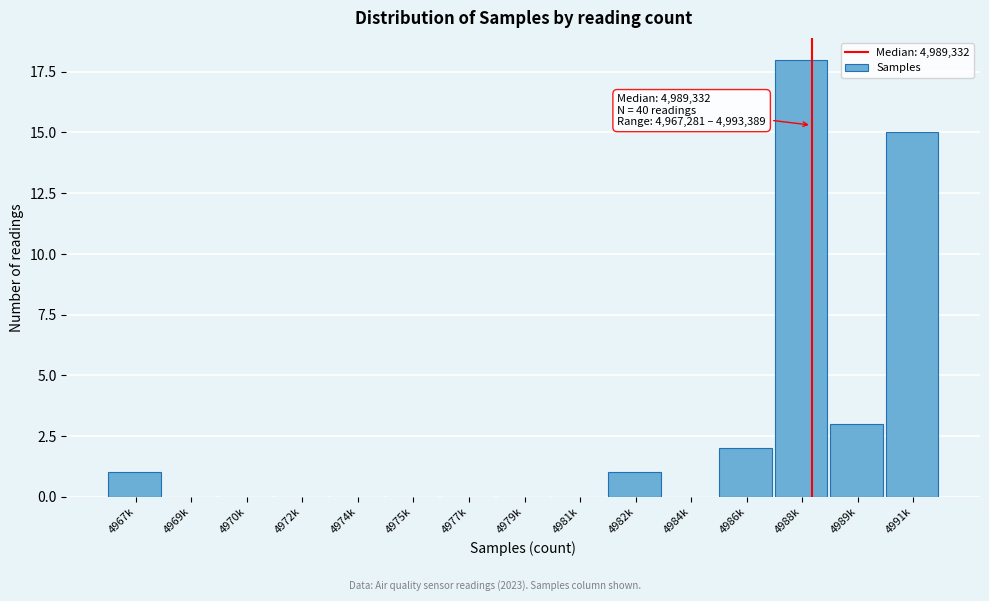

Reading left to right, transcribe all the data shown in this chart.

4967k=1	4969k=0	4970k=0	4972k=0	4974k=0	4975k=0	4977k=0	4979k=0	4981k=0	4982k=1	4984k=0	4986k=2	4988k=18	4989k=3	4991k=15